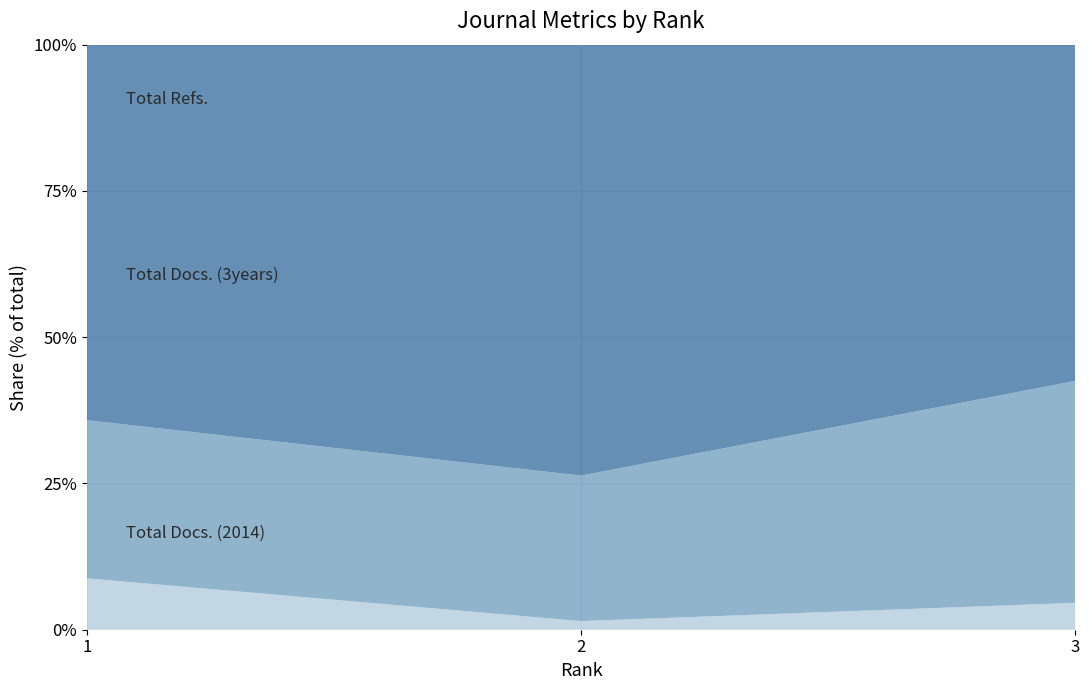

Reading right to left, transcribe all the data shown in this chart.

Total Docs. (2014): 4	21	26
Total Docs. (3years): 33	355	80
Total Refs.: 50	1051	190